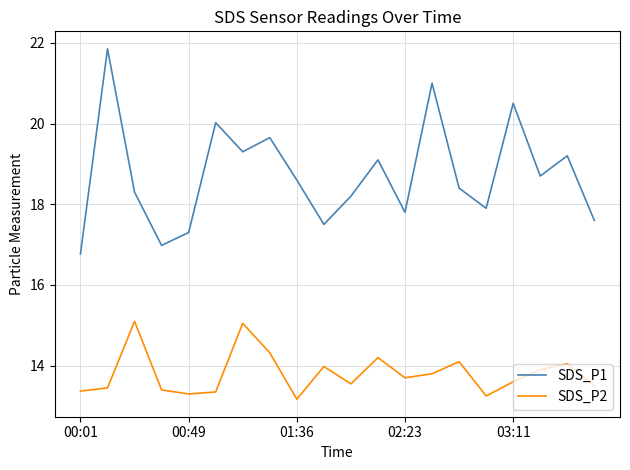

What is the maximum value shown in the chart?

21.9